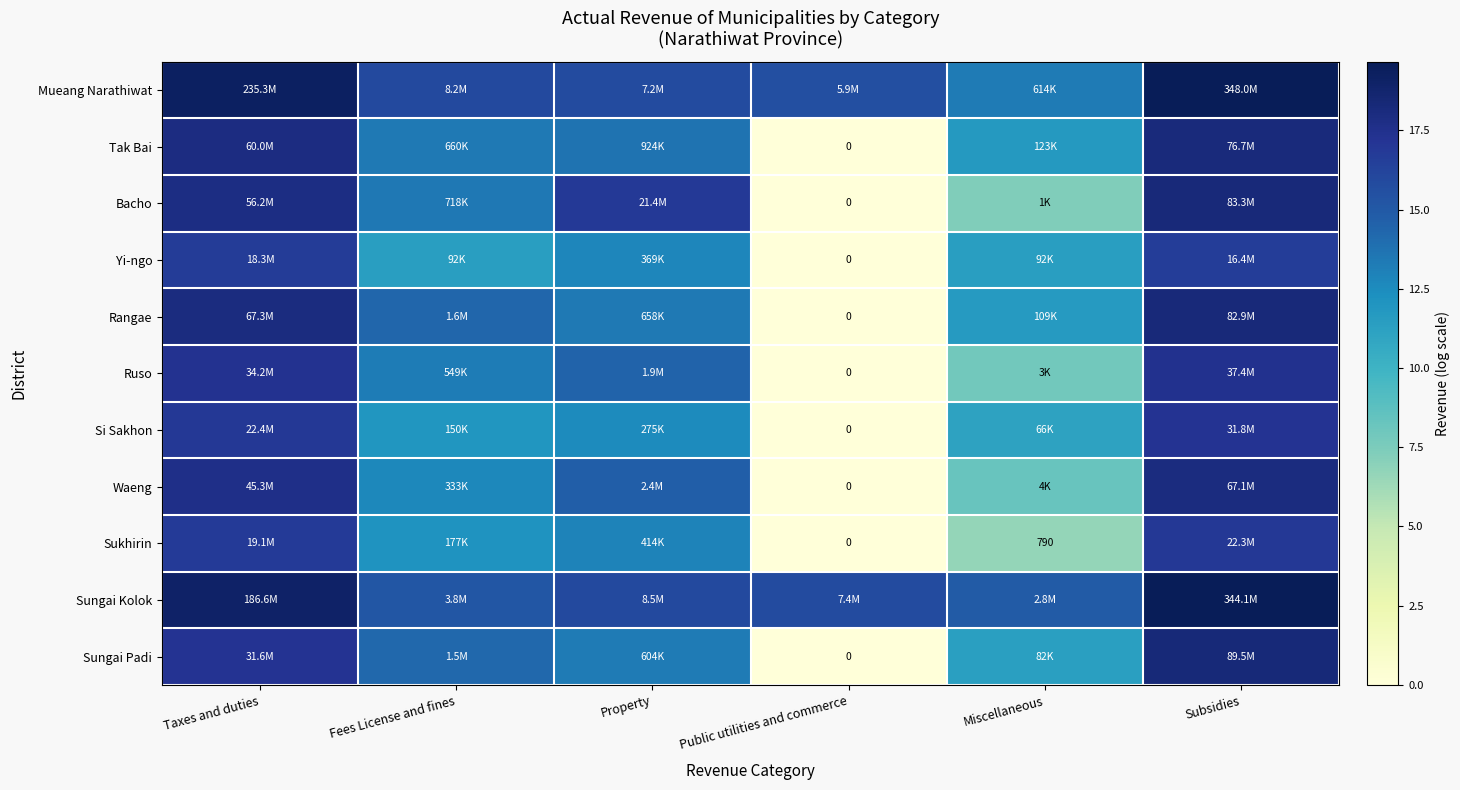

Rank the series at Subsidies from lowest to highest value.

Yi-ngo, Sukhirin, Si Sakhon, Ruso, Waeng, Tak Bai, Rangae, Bacho, Sungai Padi, Sungai Kolok, Mueang Narathiwat